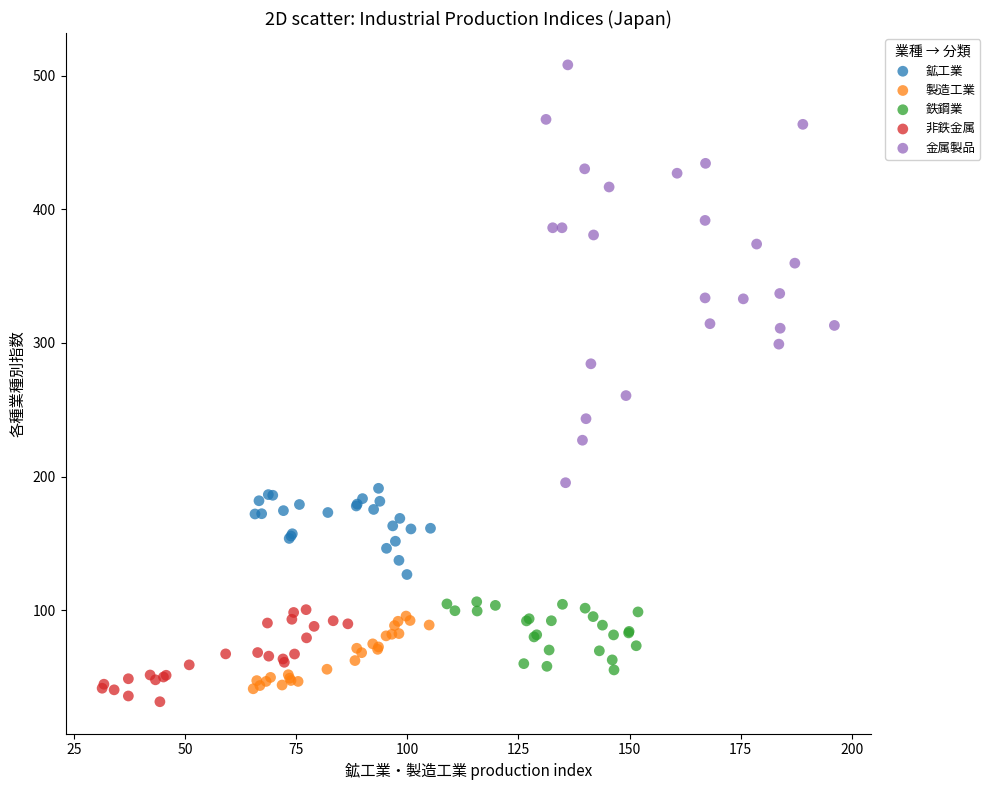

Which series reaches the maximum Y coordinate?

金属製品